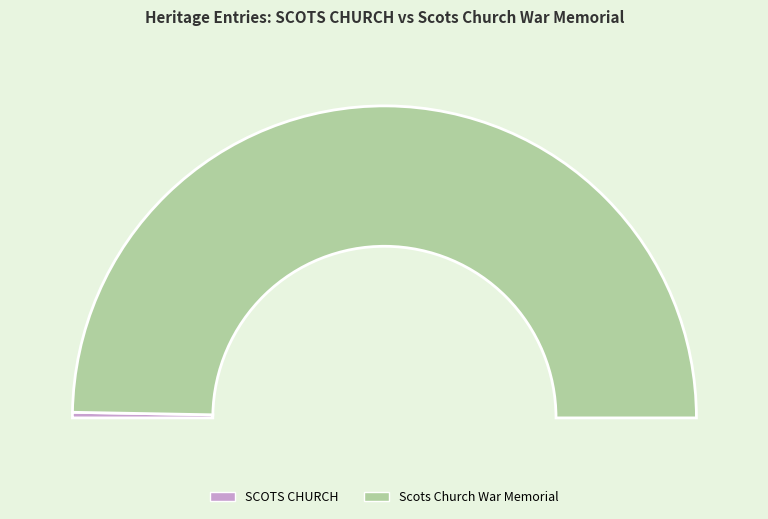

What percentage is the SCOTS CHURCH slice, to the nearest percent?

1%